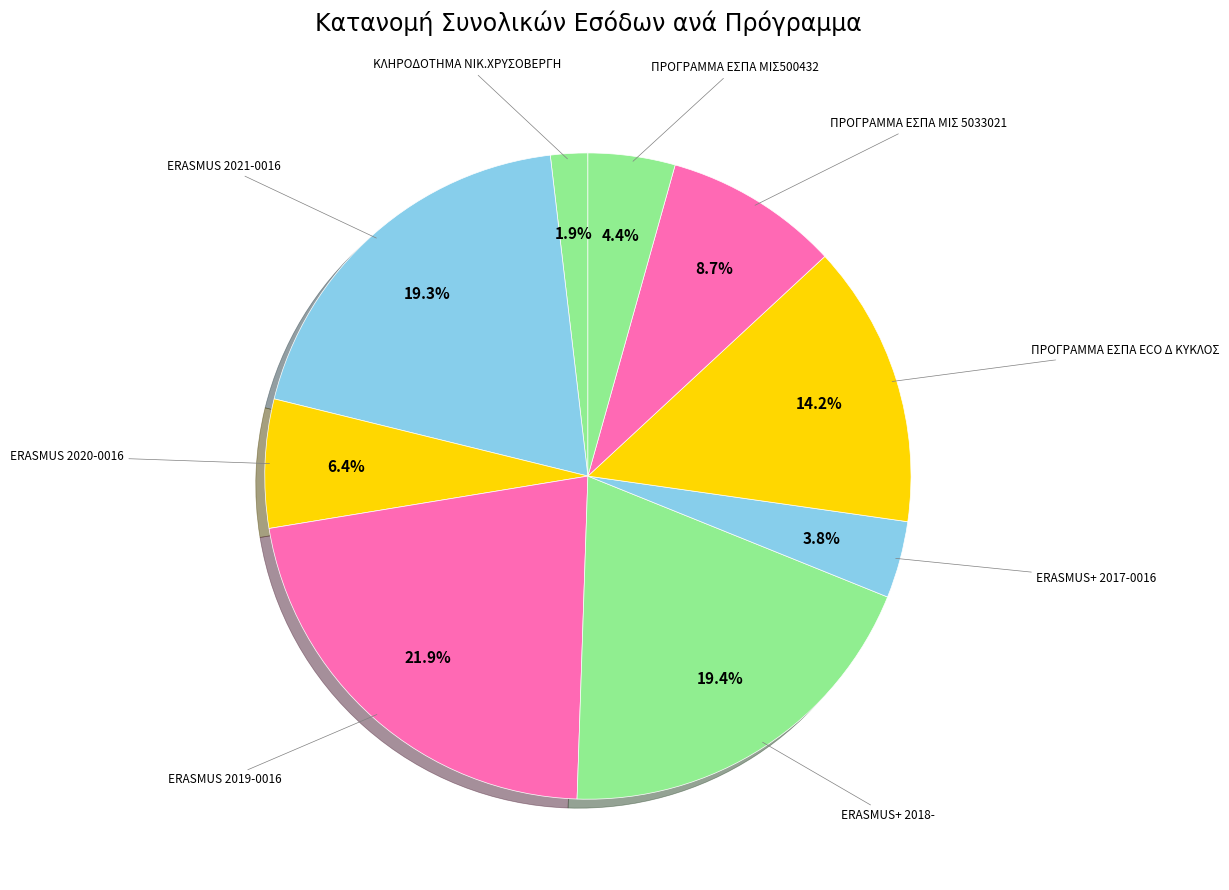

What is the largest slice in the pie chart?

ERASMUS 2019-0016